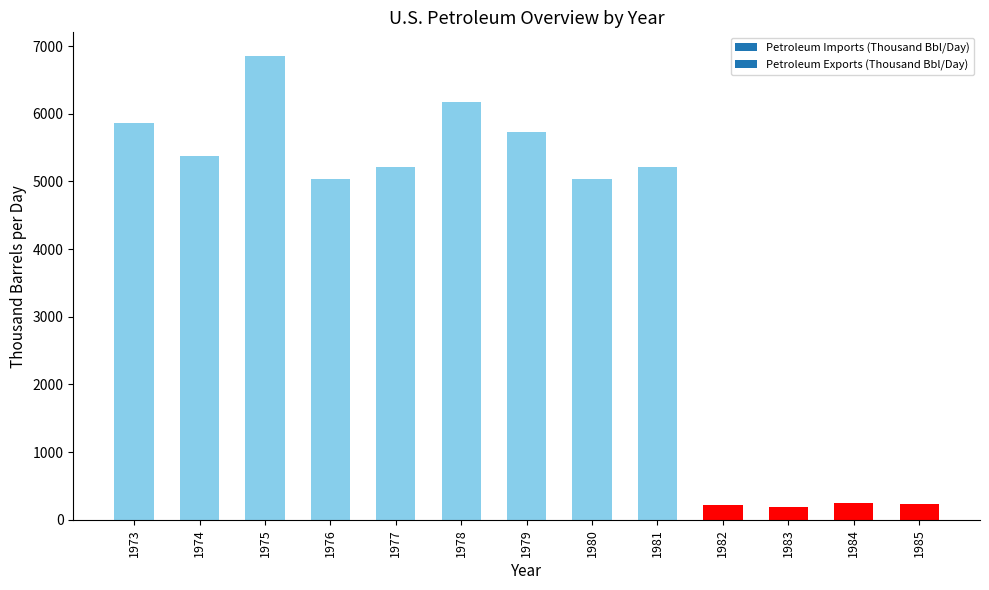

Which has a higher value, 1984 or 1975?

1975